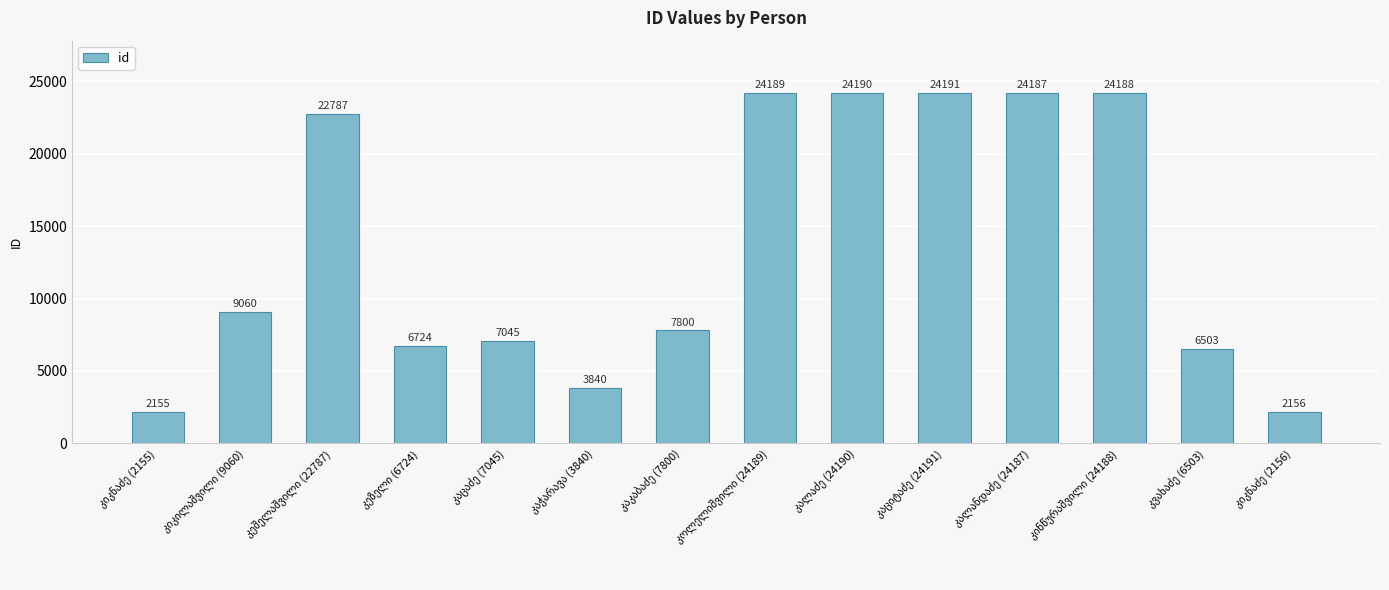

Reading left to right, extract all data points from this chart.

2155	9060	22787	6724	7045	3840	7800	24189	24190	24191	24187	24188	6503	2156